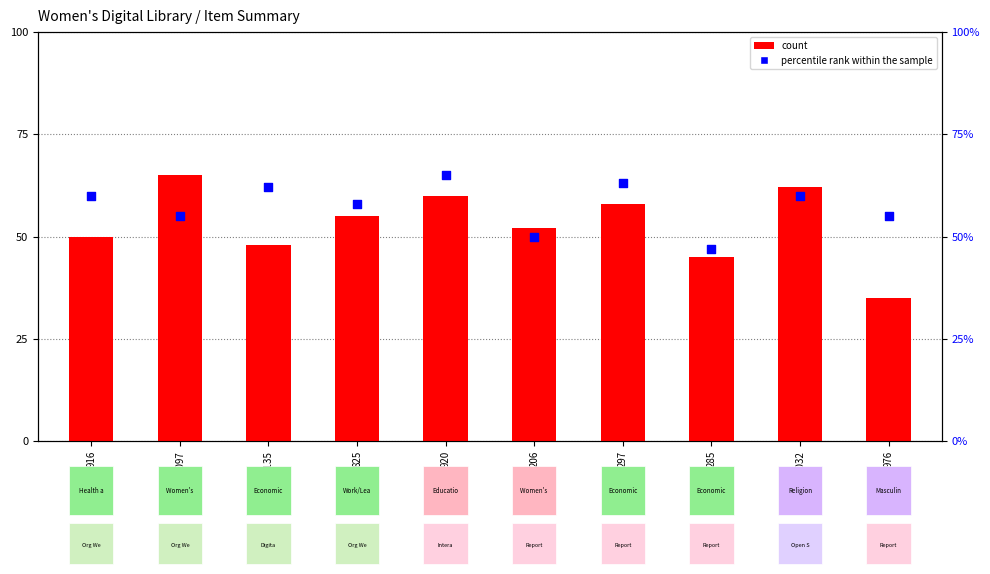

Which series has the largest total across all categories?

percentile rank within the sample